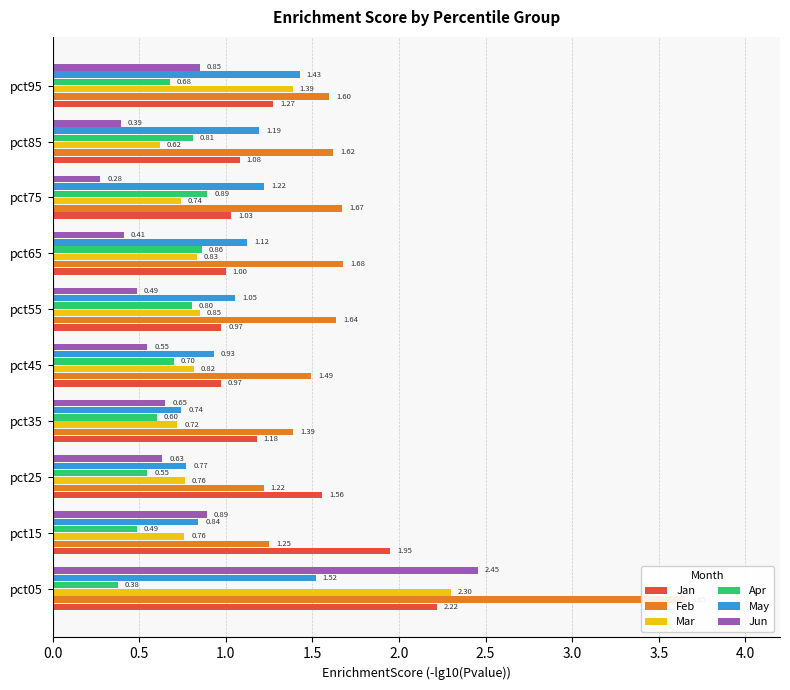

What is the smallest value displayed?

0.3